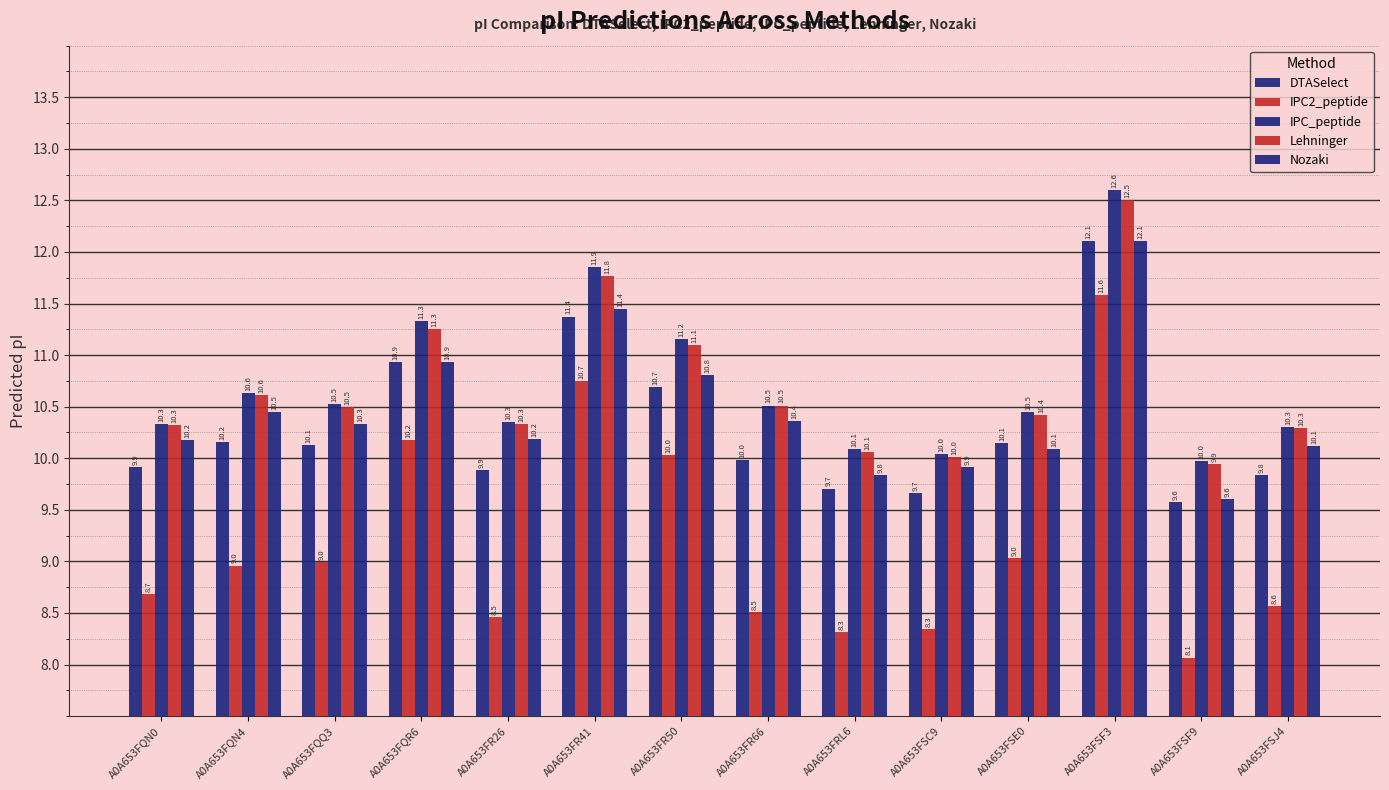

Count the number of data series in this chart.

5